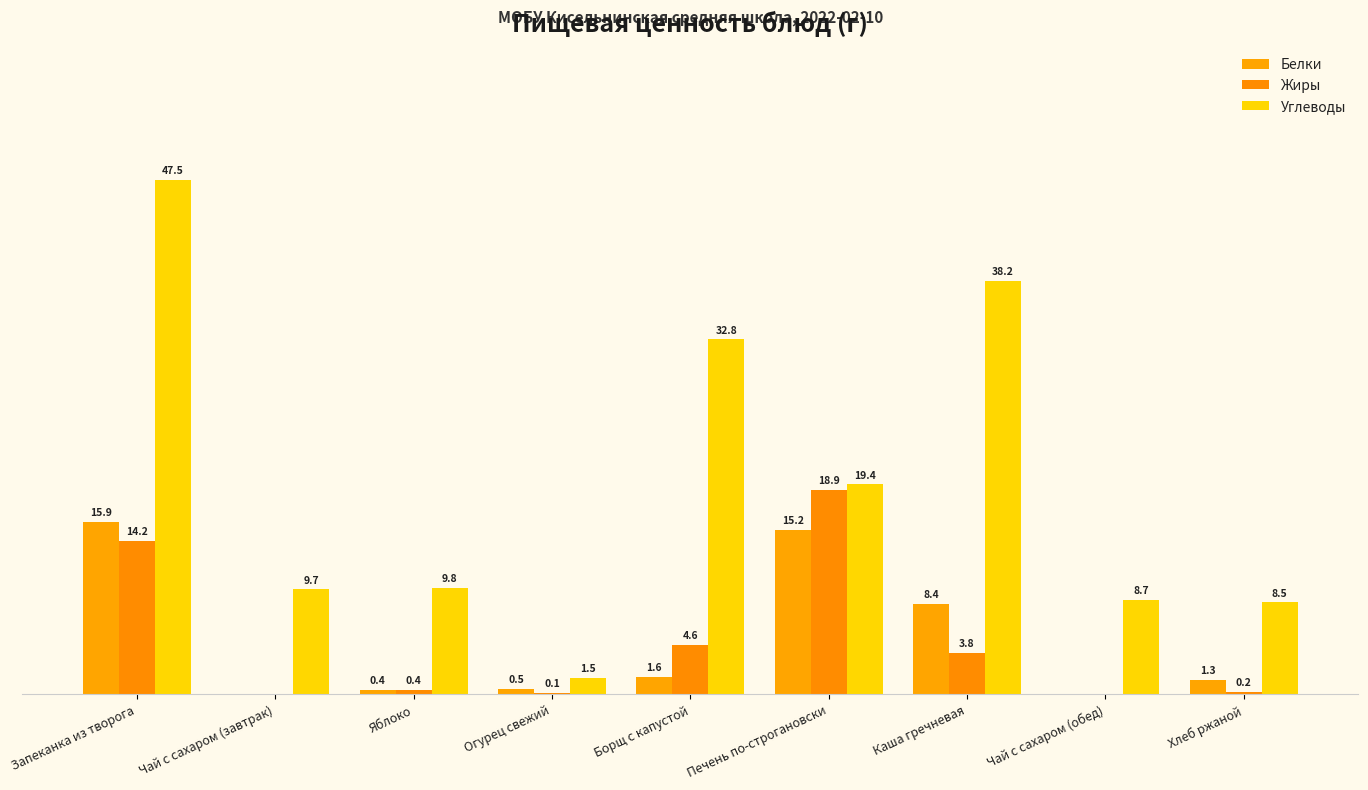

What is the difference between the second highest and minimum values in the Белки series?

15.2